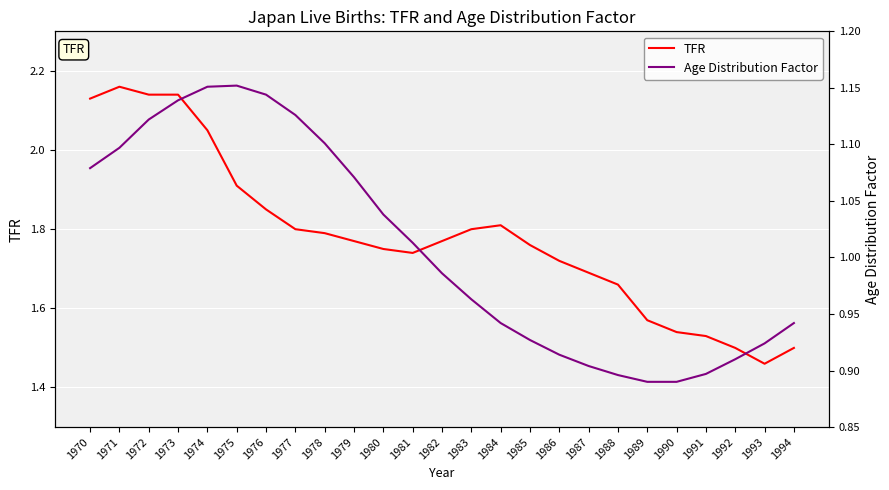

What is the highest value of the TFR series?

2.2